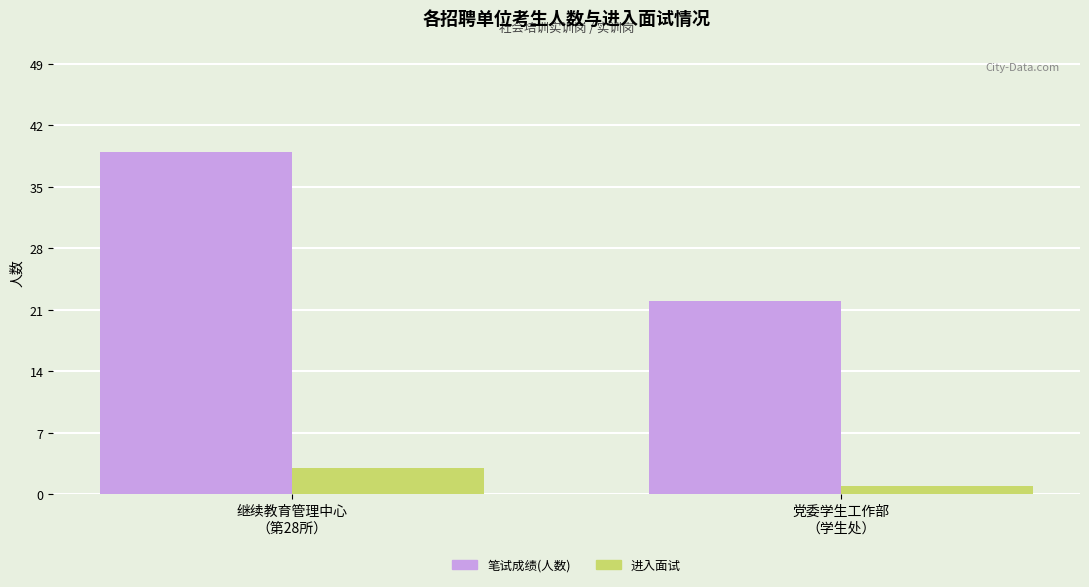

Count the 笔试成绩(人数) values in the range 22 to 39.

2